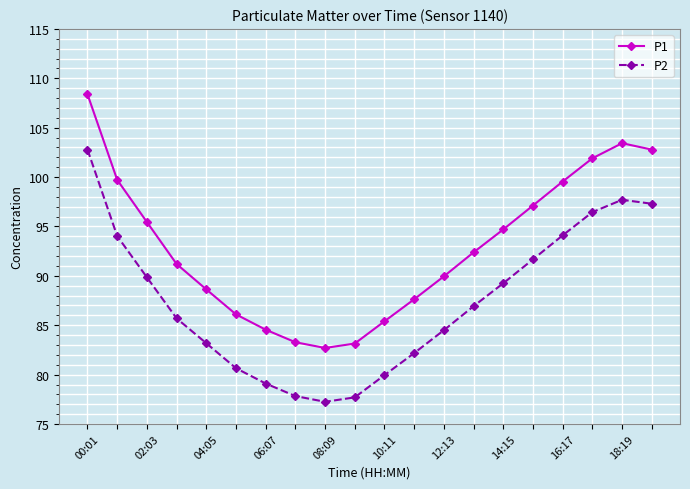

What is the difference between the maximum and minimum values in the P2 series?

25.5